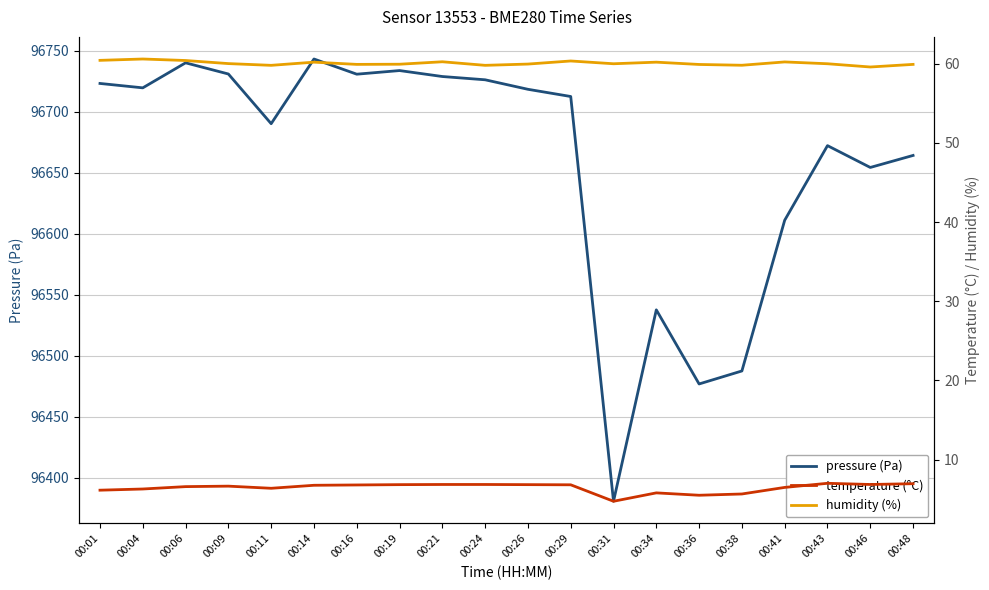

At which category does pressure (Pa) reach its first local valley?

00:04